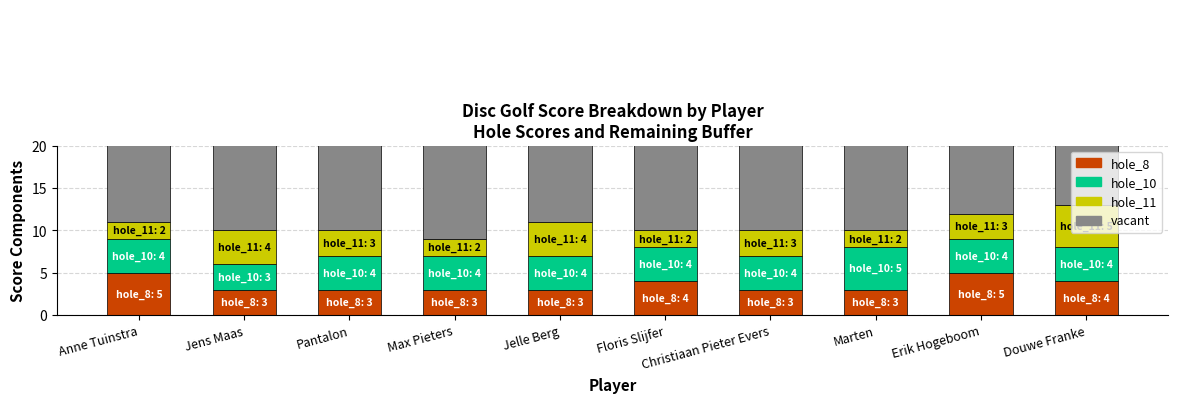

Reading left to right, list all the values displayed in this chart.

hole_8: 5	3	3	3	3	4	3	3	5	4
hole_10: 4	3	4	4	4	4	4	5	4	4
hole_11: 2	4	3	2	4	2	3	2	3	5
vacant: 47	48	48	49	47	48	48	48	46	45